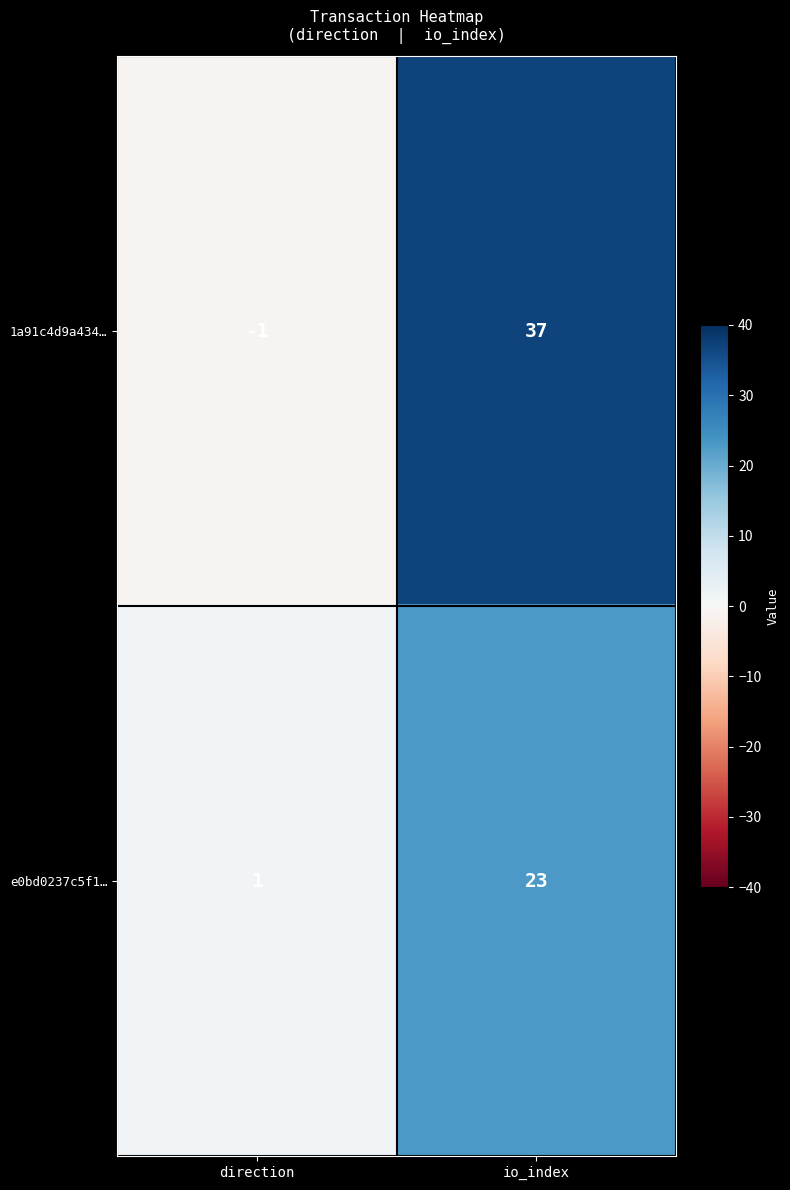

Between direction and io_index, which series saw the biggest shift?

1a91c4d9a434…